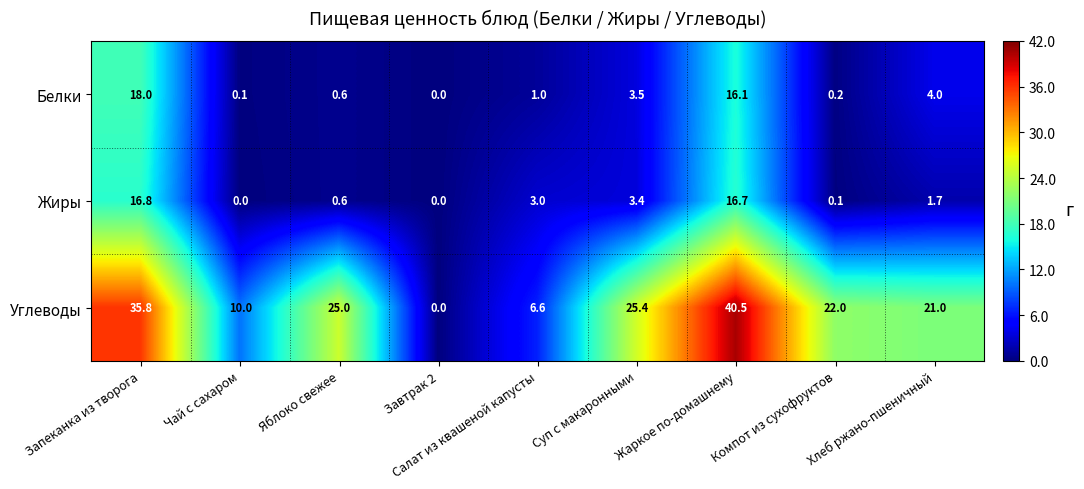

How many positive values does the Жиры series have?

7